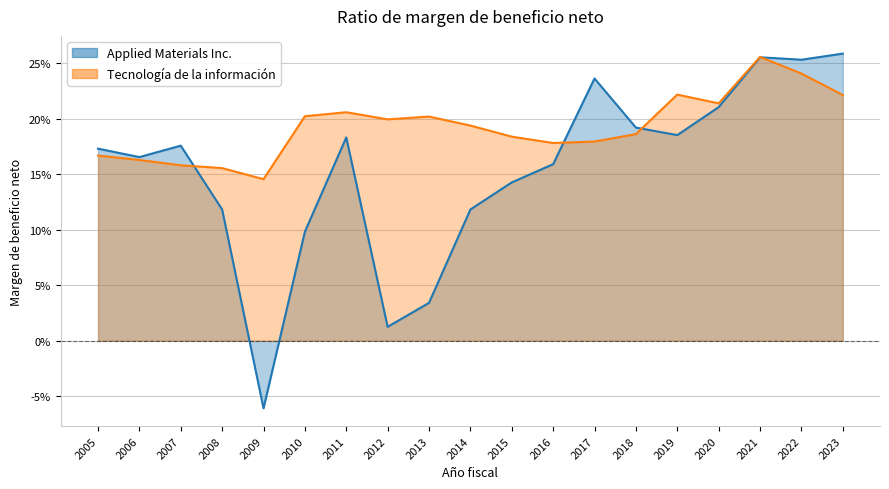

After their last crossing, which series has the higher values: Applied Materials Inc. or Tecnología de la información?

Applied Materials Inc.